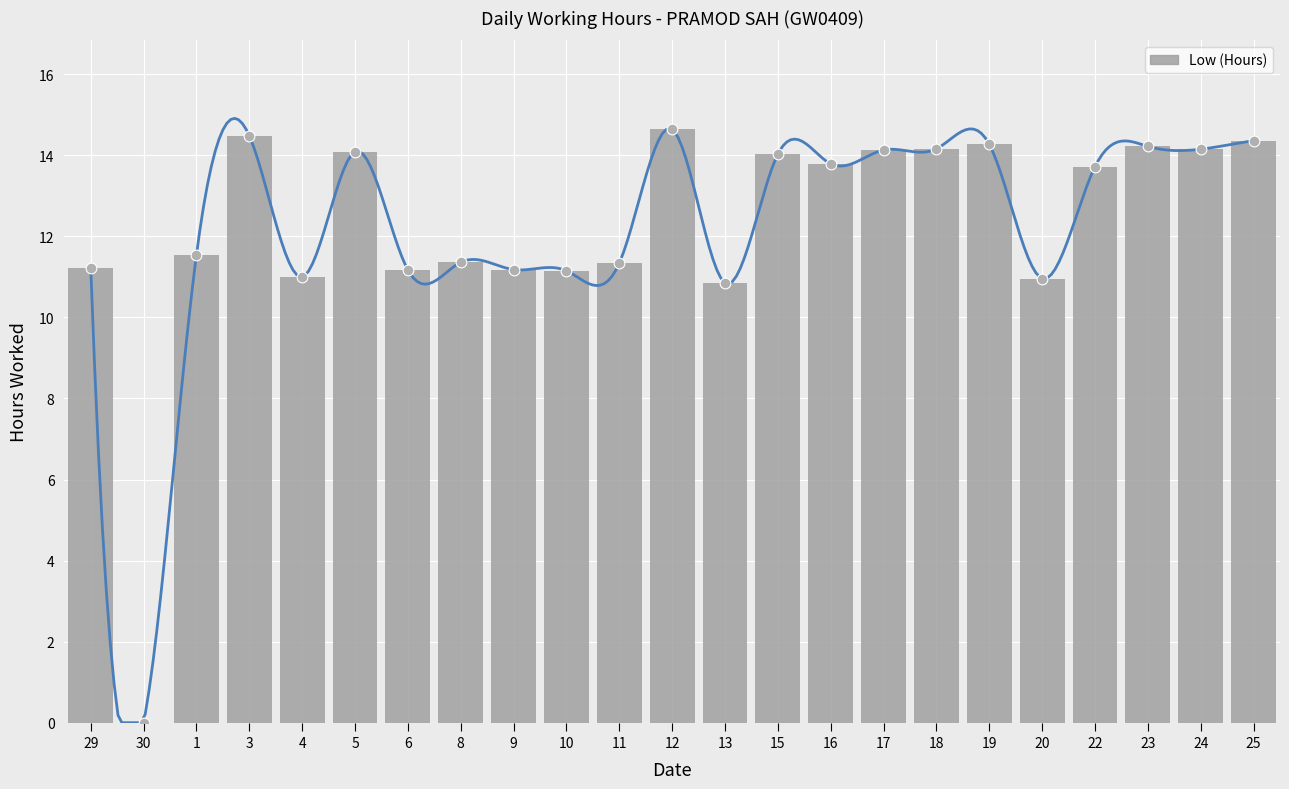

Approximately how many times larger is the value at 9 compared to 20?

1.0